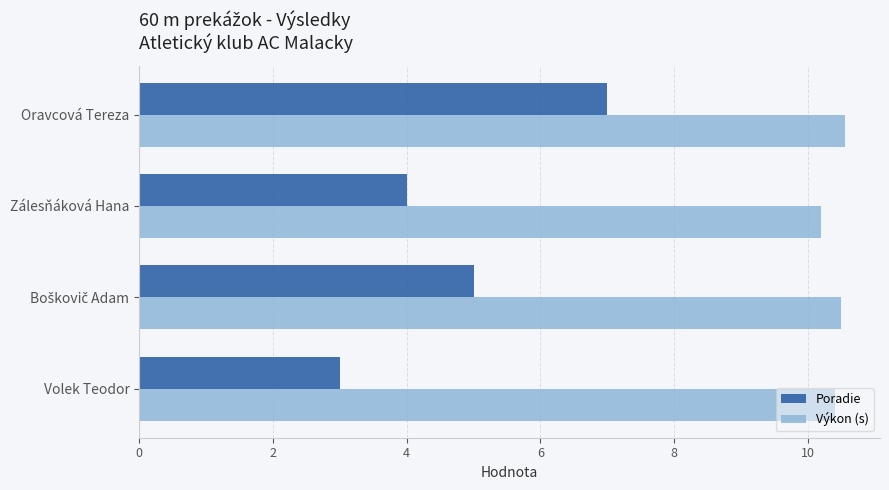

Where is Výkon (s) nearest to the value 10?

Zálesňáková Hana